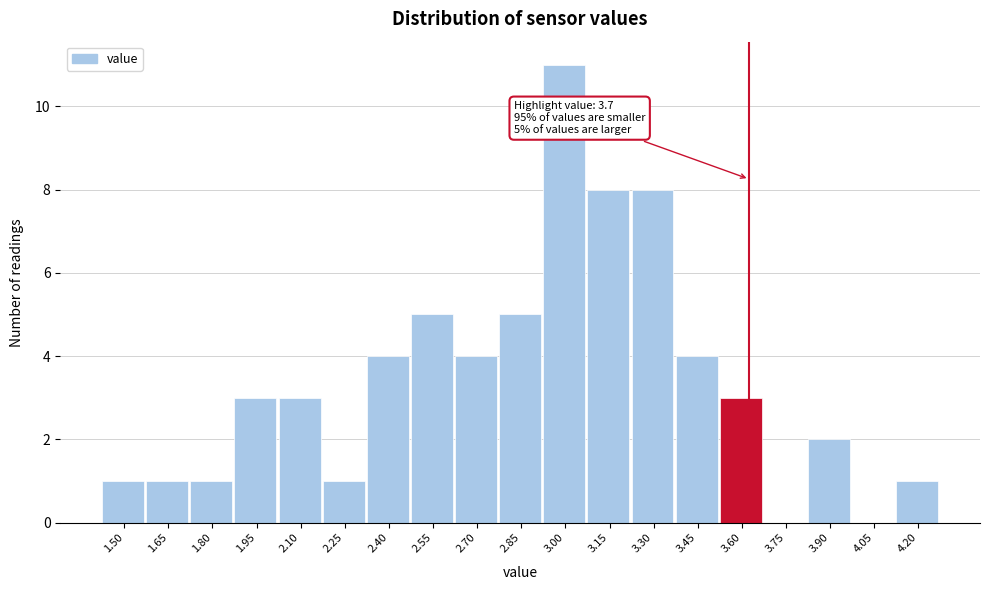

Reading left to right, list all the values displayed in this chart.

1.50=1	1.65=1	1.80=1	1.95=3	2.10=3	2.25=1	2.40=4	2.55=5	2.70=4	2.85=5	3.00=11	3.15=8	3.30=8	3.45=4	3.60=3	3.75=0	3.90=2	4.05=0	4.20=1